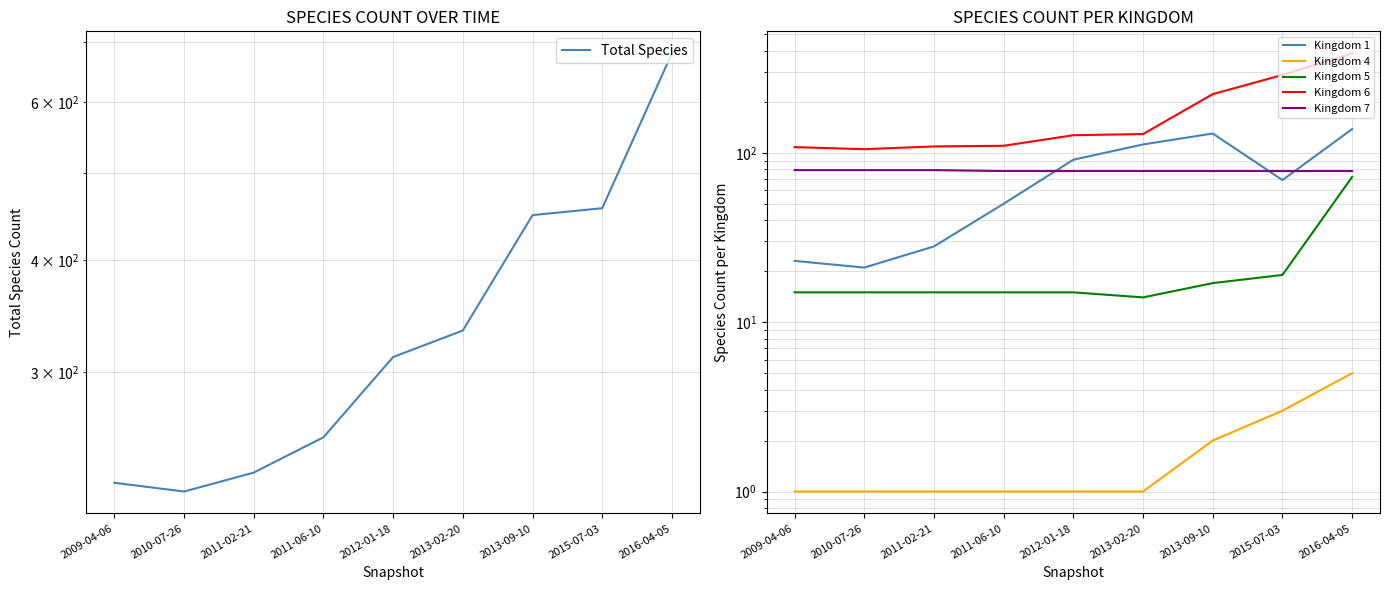

True or false: Kingdom 7 has a value of 79 at 2011-02-21.

True